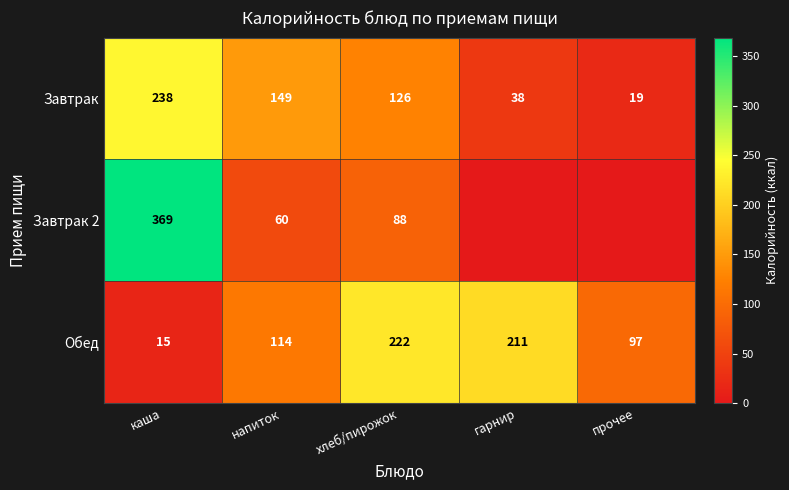

At which label is Завтрак closest to 128?

хлеб/пирожок